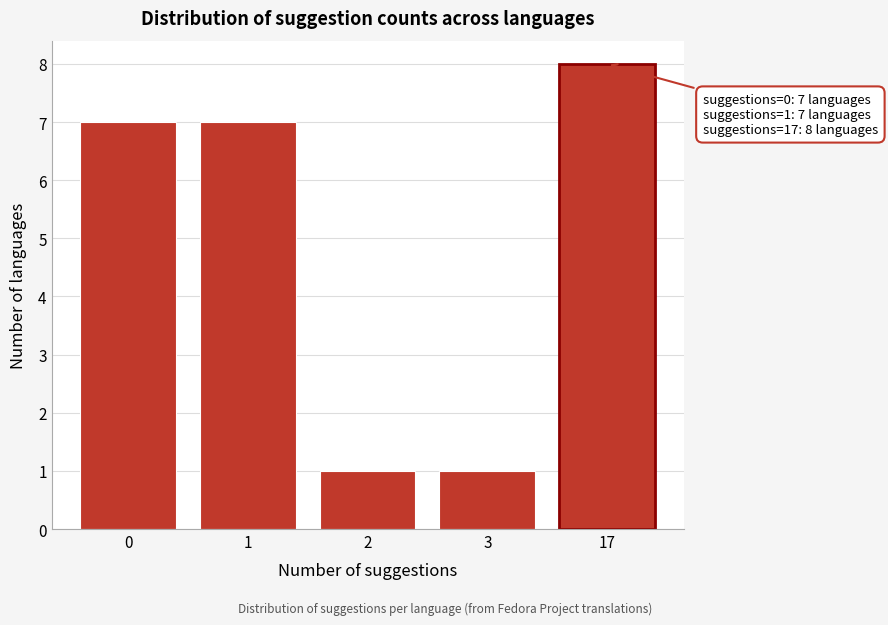

Reading left to right, extract all data points from this chart.

0=7	1=7	2=1	3=1	17=8